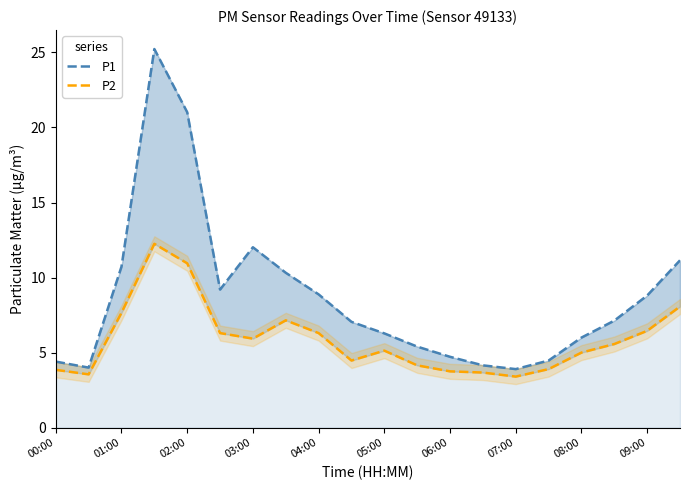

Rank the series by their maximum value, from lowest to highest.

P2, P1